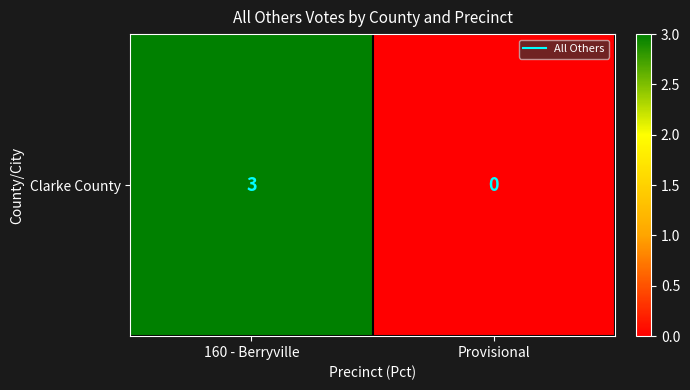

What is the change in value from 160 - Berryville to Provisional?

-3